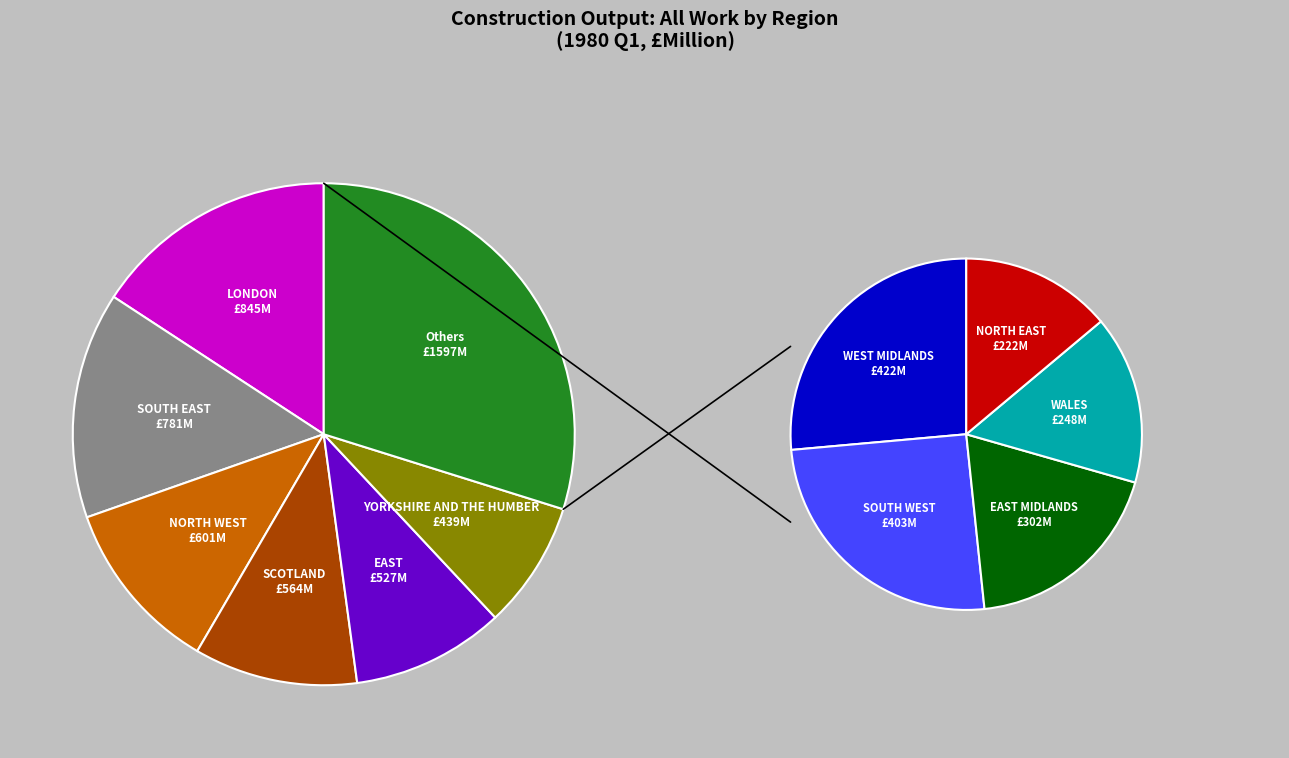

True or false: SOUTH WEST accounts for 1% of the total.

False